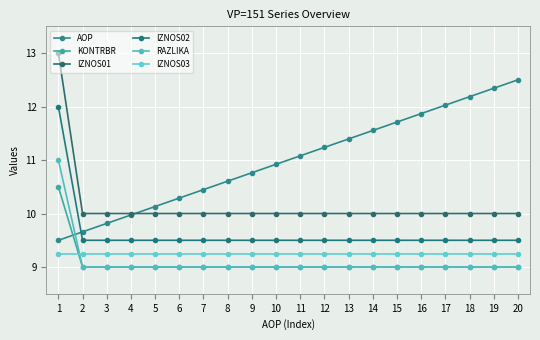

What is the difference between the maximum and minimum values in the IZNOS02 series?

2.5